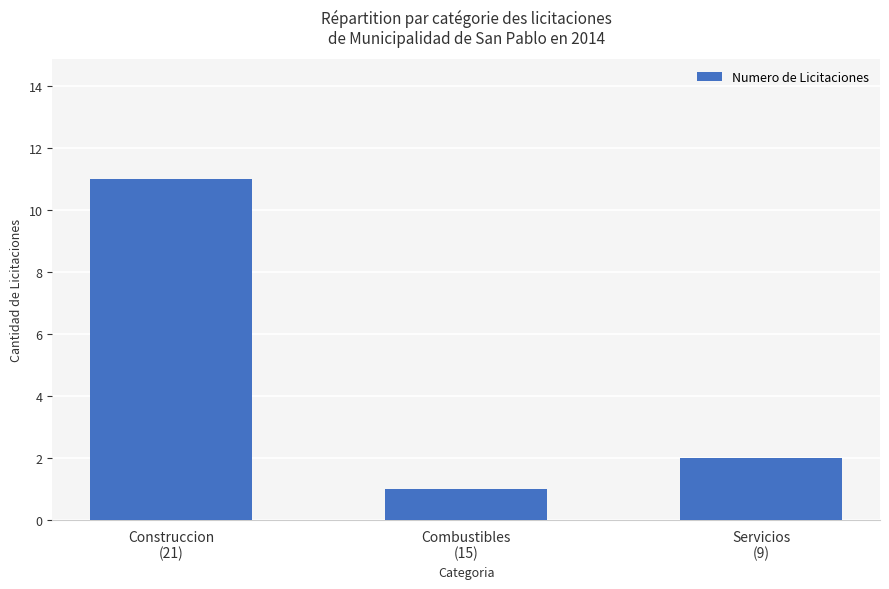

What is the sum of the values at Servicios
(9) and Construccion
(21)?

13